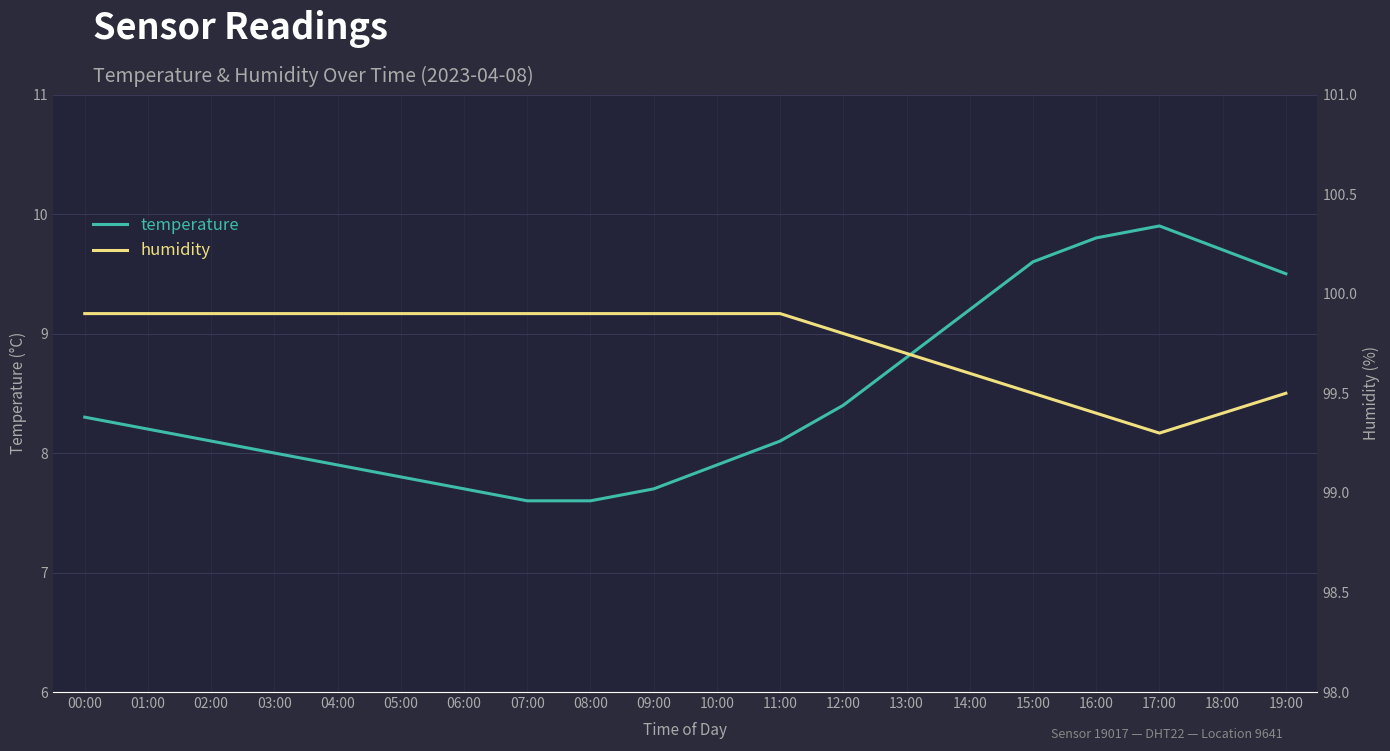

True or false: temperature has a value of 9.2 at 14:00.

True